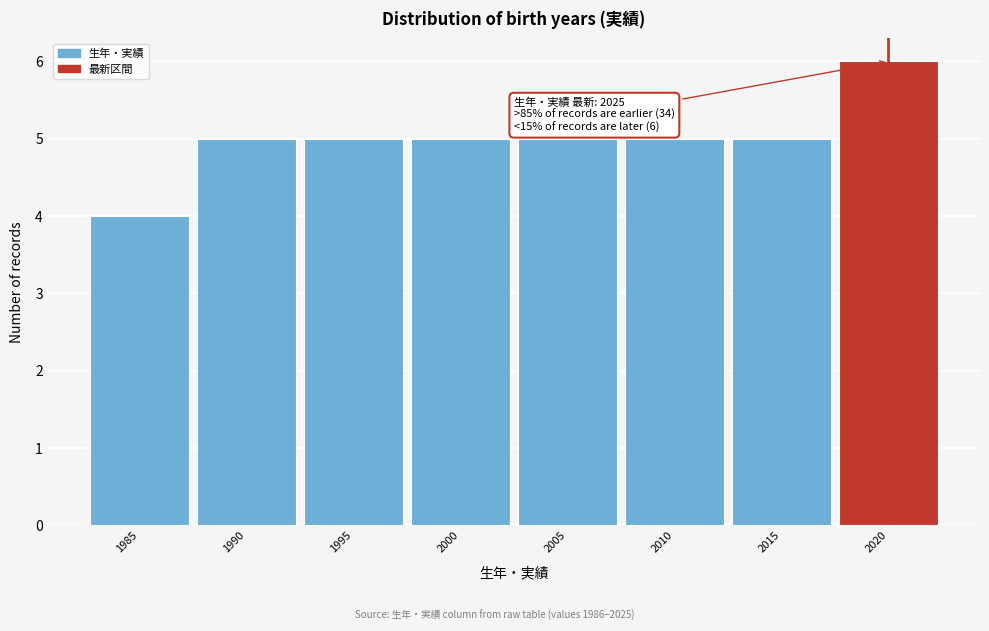

Reading left to right, list all the values displayed in this chart.

4	5	5	5	5	5	5	6